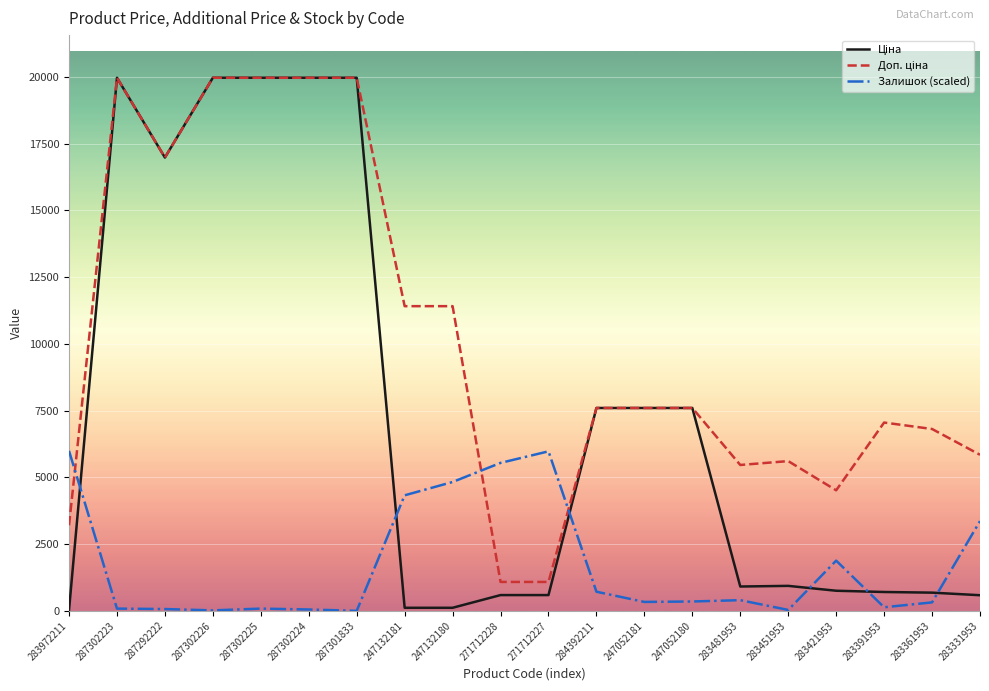

The Залишок (scaled) series shows 5989.3 at 283972211. True or false?

True